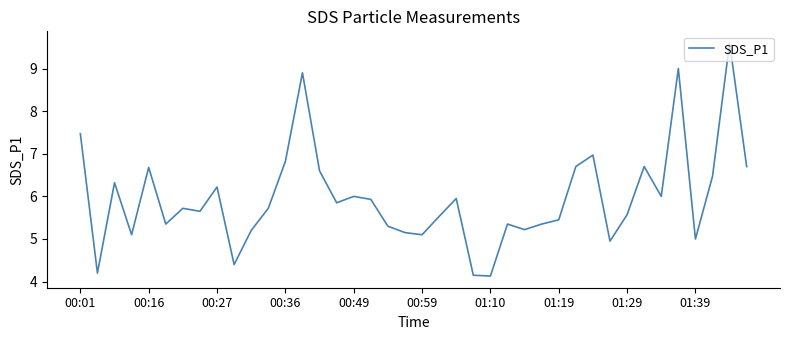

What is the difference between the maximum and minimum values?

5.5